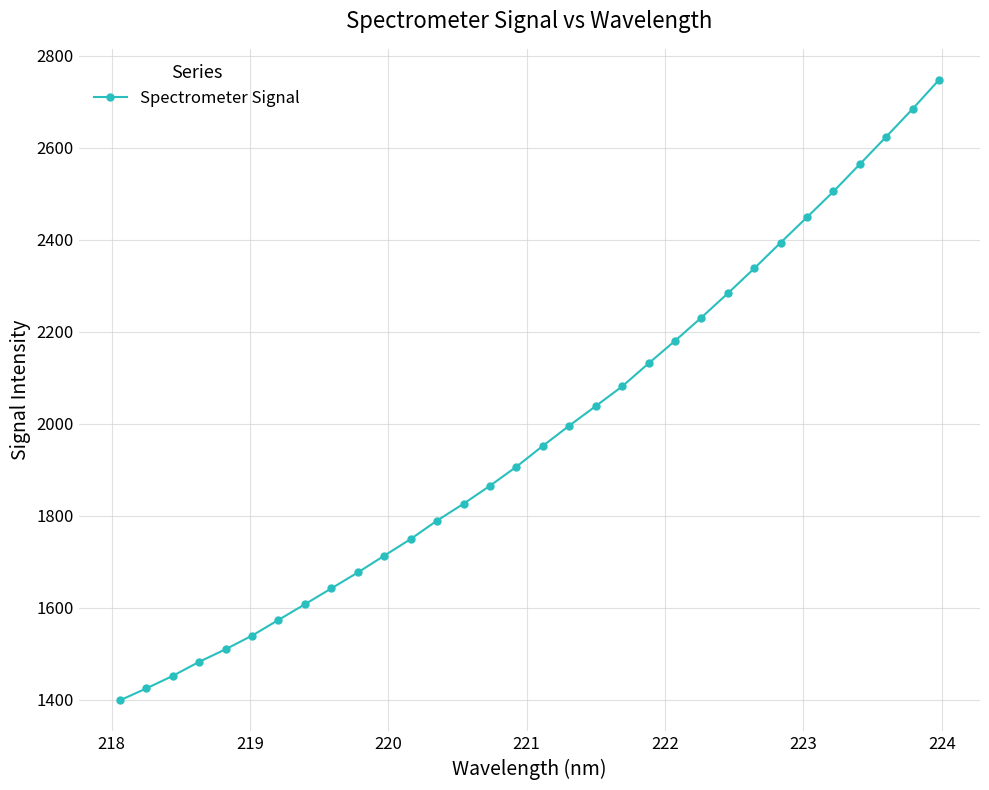

What is the minimum value shown in the chart?

1398.8